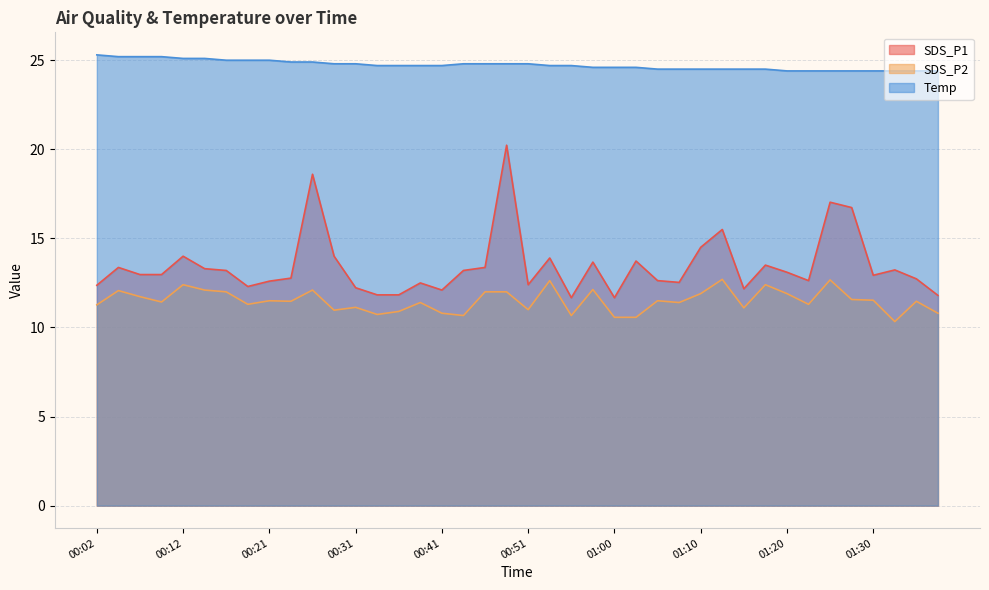

True or false: Temp has more than 1 points higher than both neighbors.

False